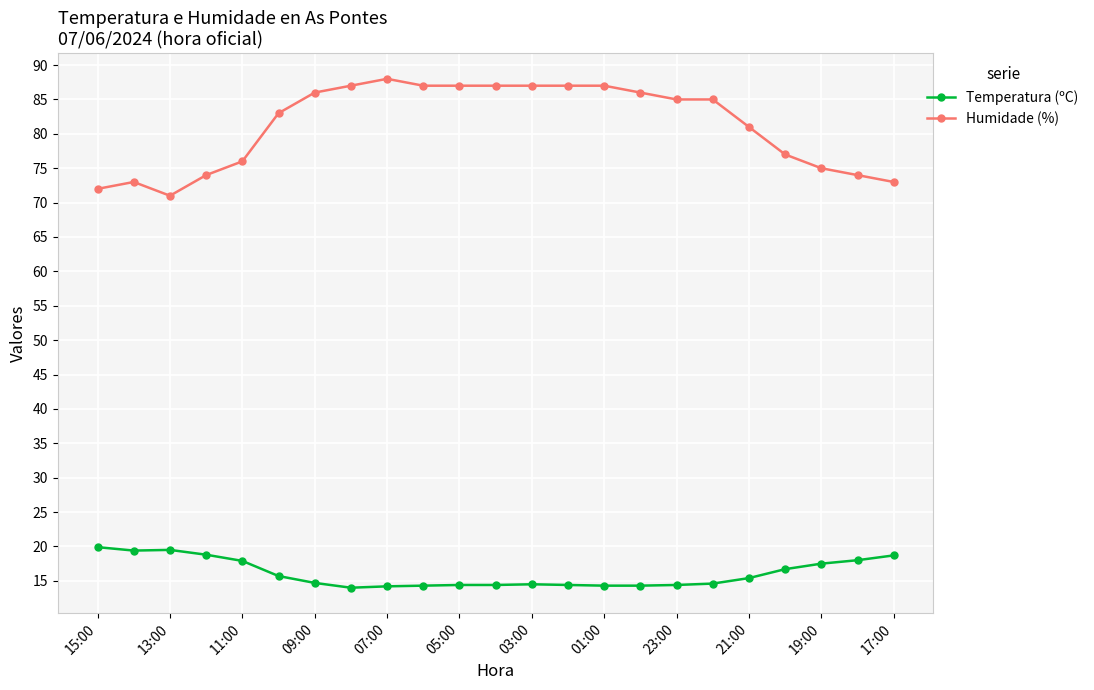

True or false: Temperatura (ºC) and Humidade (%) intersect in this chart.

False